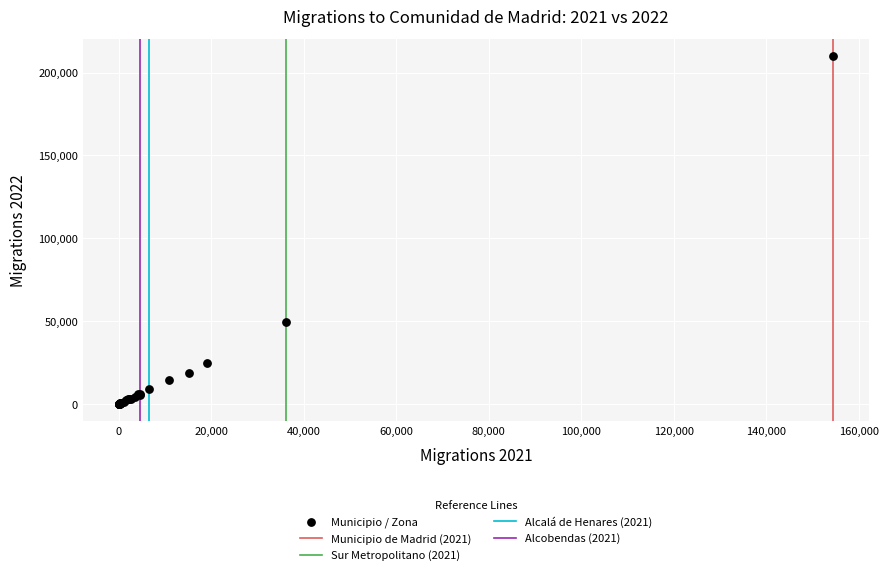

What Y value in the scatter plot is closest to 104926?

49626